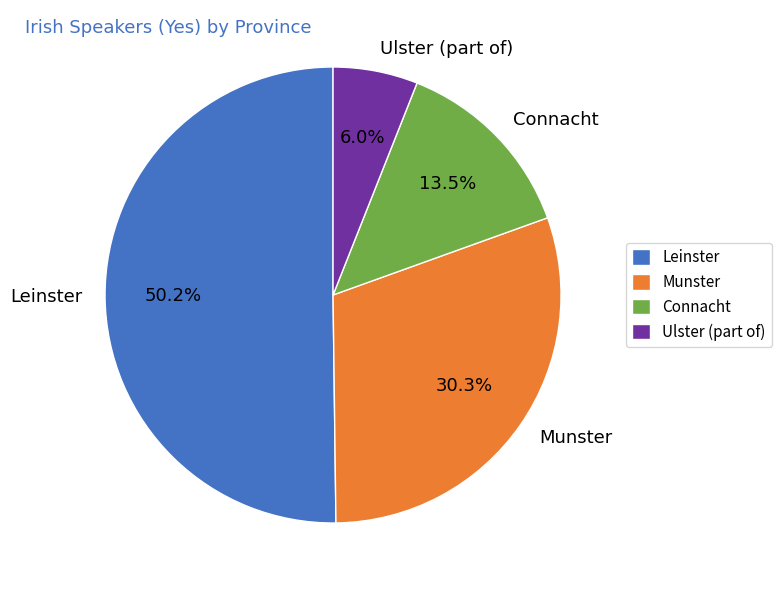

Which has a higher value, Munster or Leinster?

Leinster